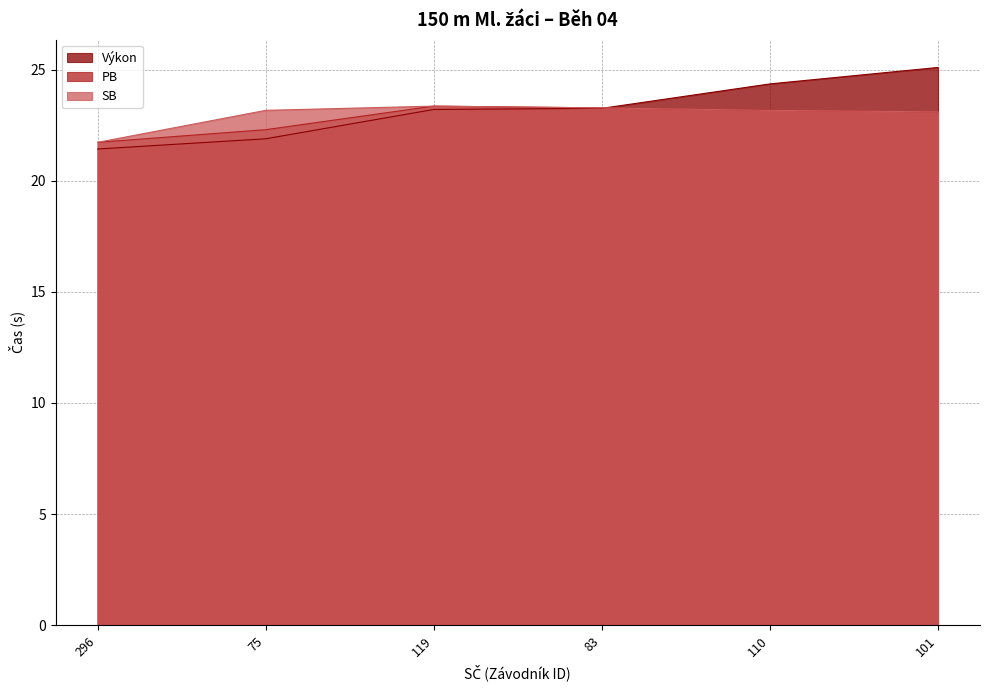

How many values in the Výkon series exceed 23?

4